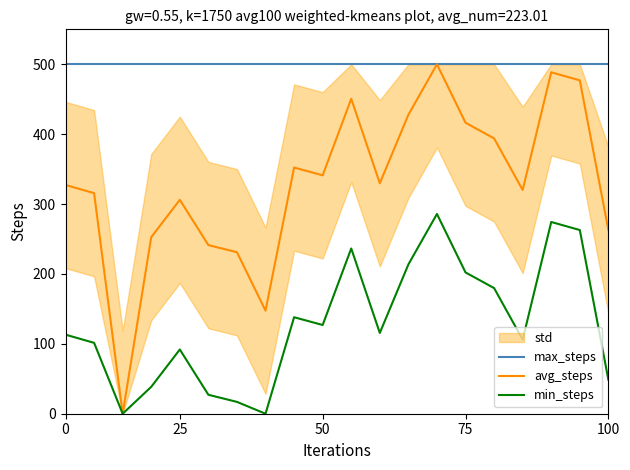

True or false: max_steps and min_steps intersect in this chart.

False